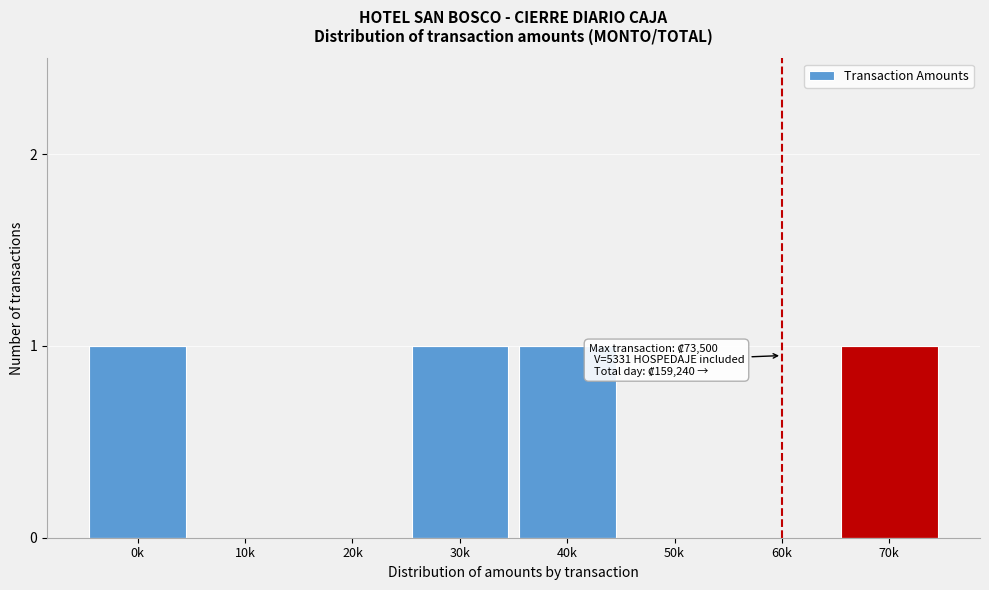

Reading left to right, transcribe all the data shown in this chart.

0k=1	10k=0	20k=0	30k=1	40k=1	50k=0	60k=0	70k=1